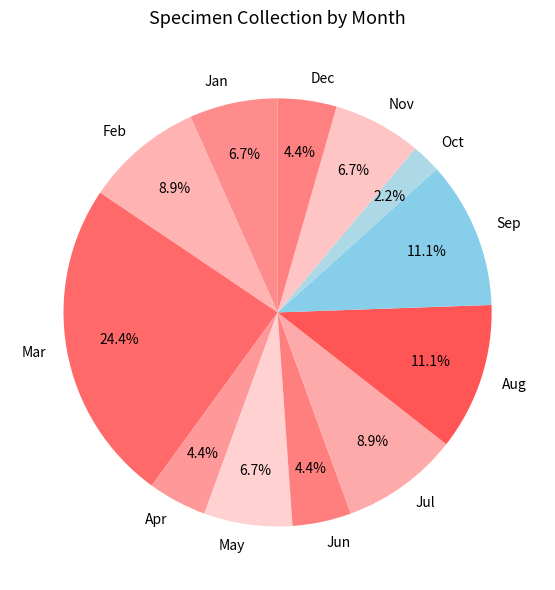

How many segments does this pie chart have?

12